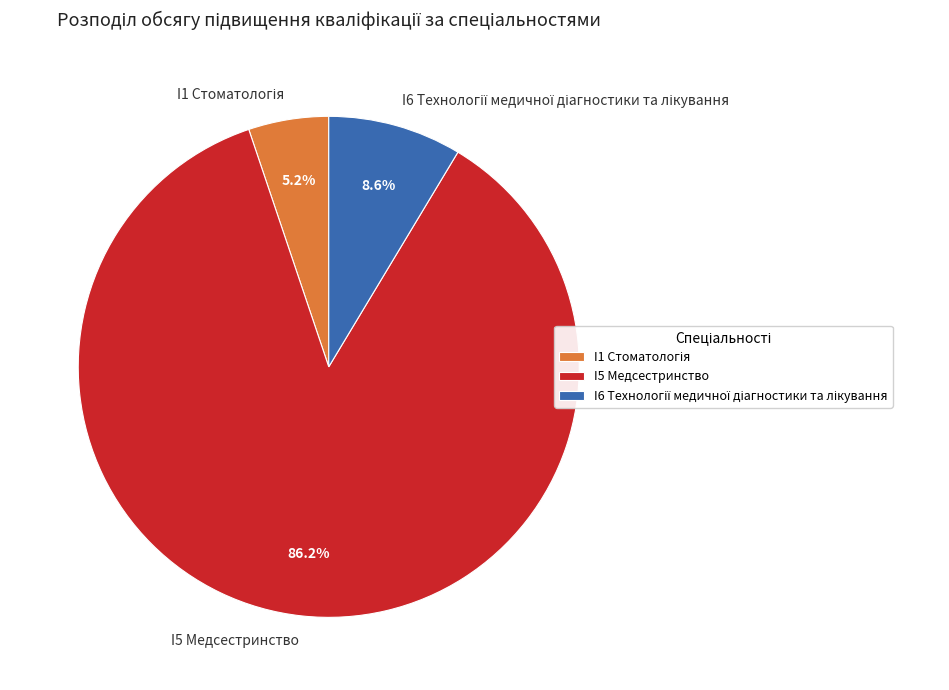

Which slice represents more than half of the pie?

I5 Медсестринство